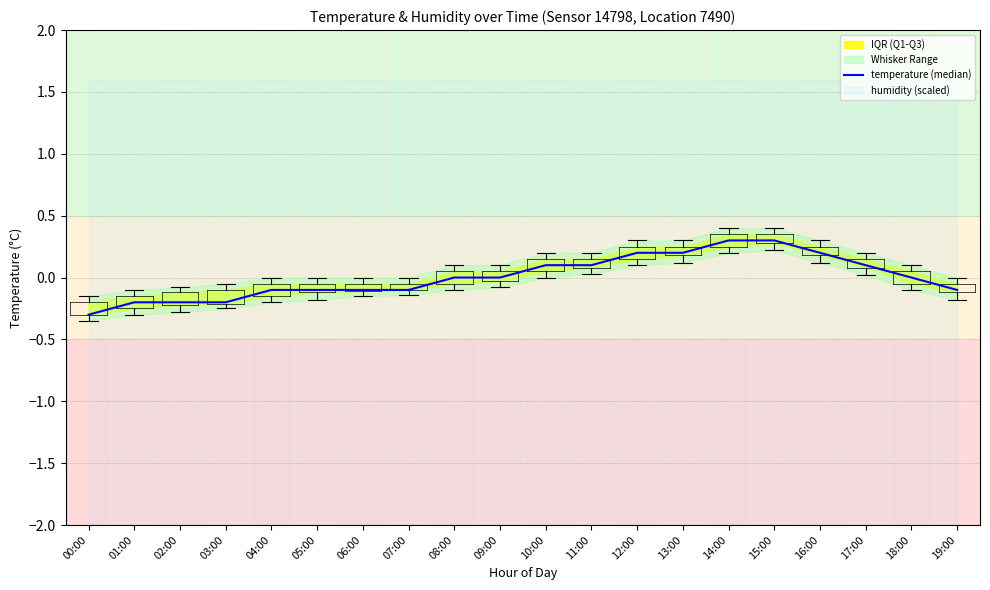

How many values are above zero?

8